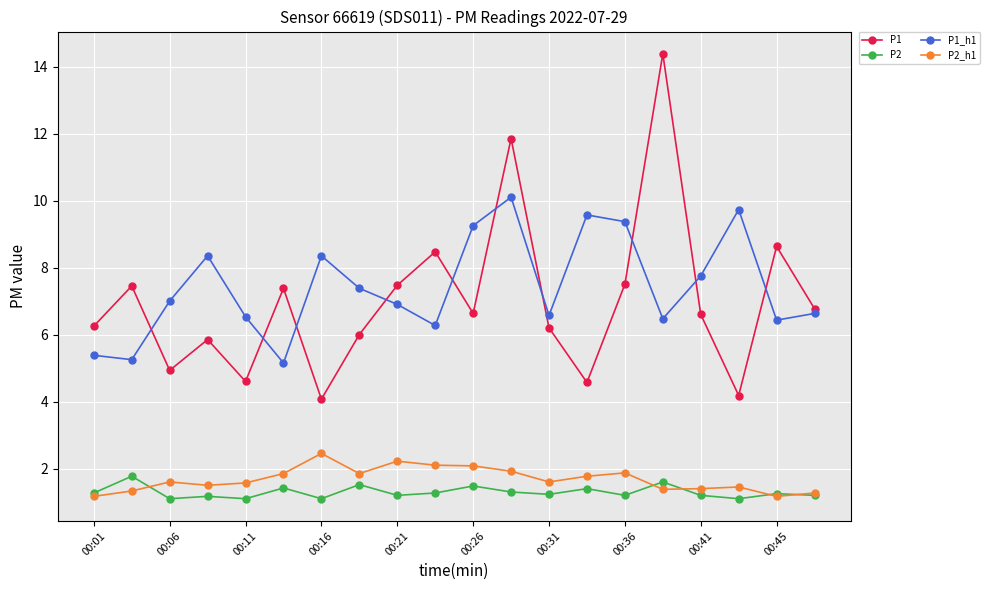

Rank the series by their maximum value, from highest to lowest.

P1, P1_h1, P2_h1, P2